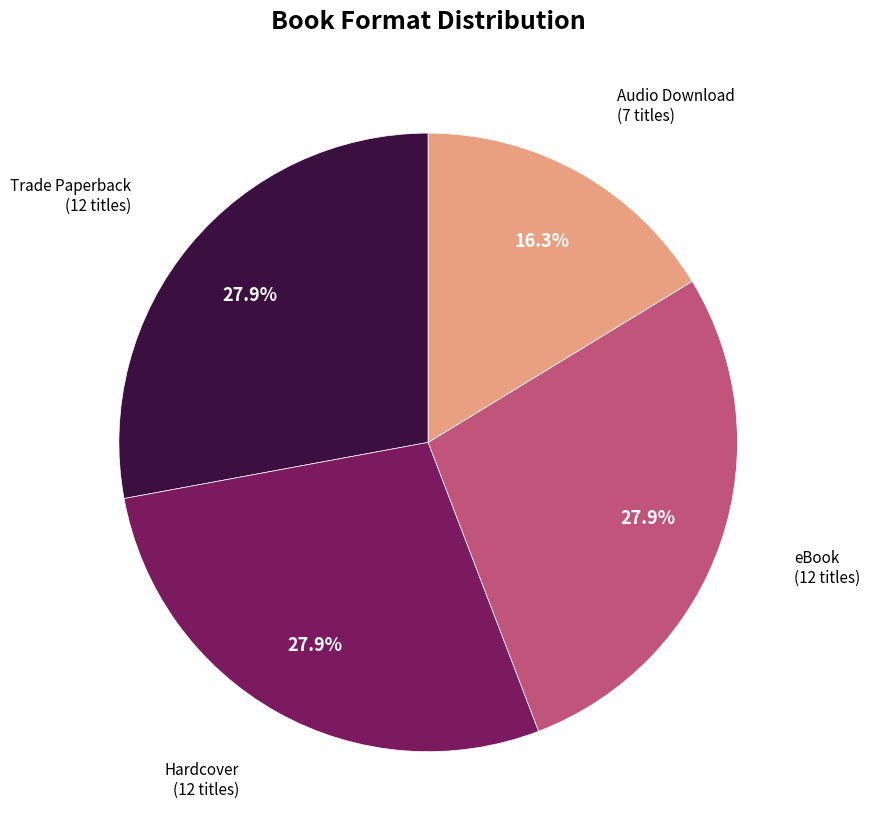

Is there any slice that represents more than half of the pie?

No